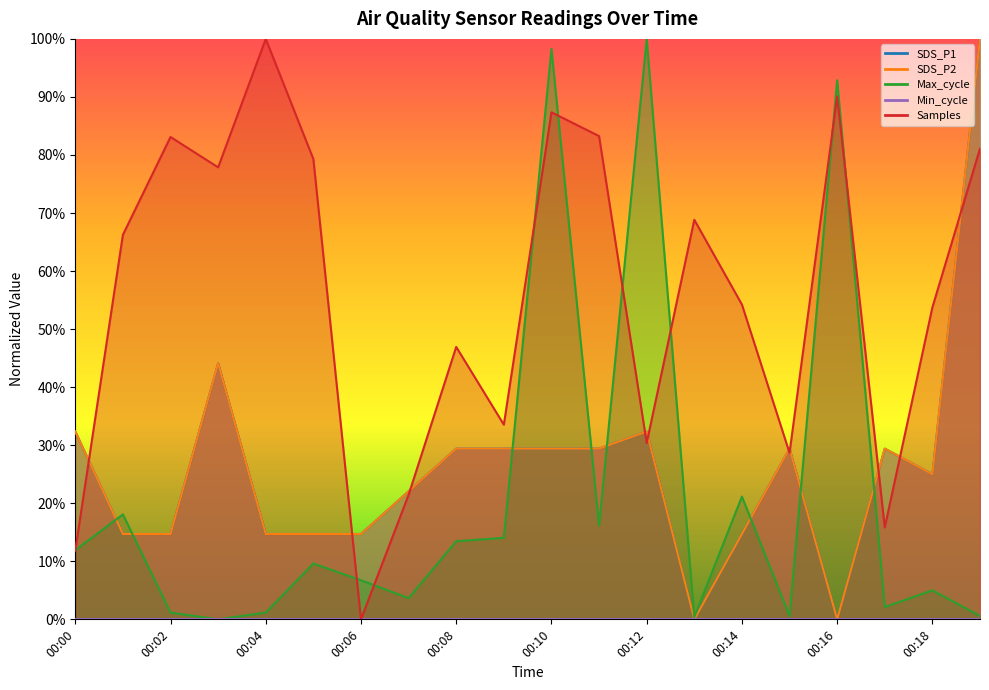

What is the value of the SDS_P2 point at the 18th from the left?

0.3